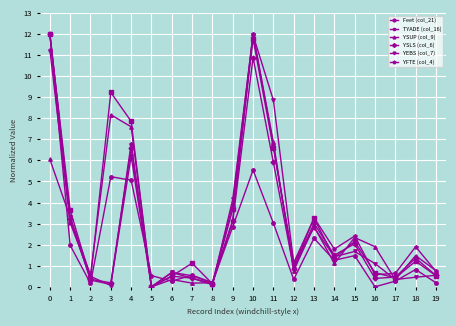

At which label does YSUP (col_9) reach its peak?

10